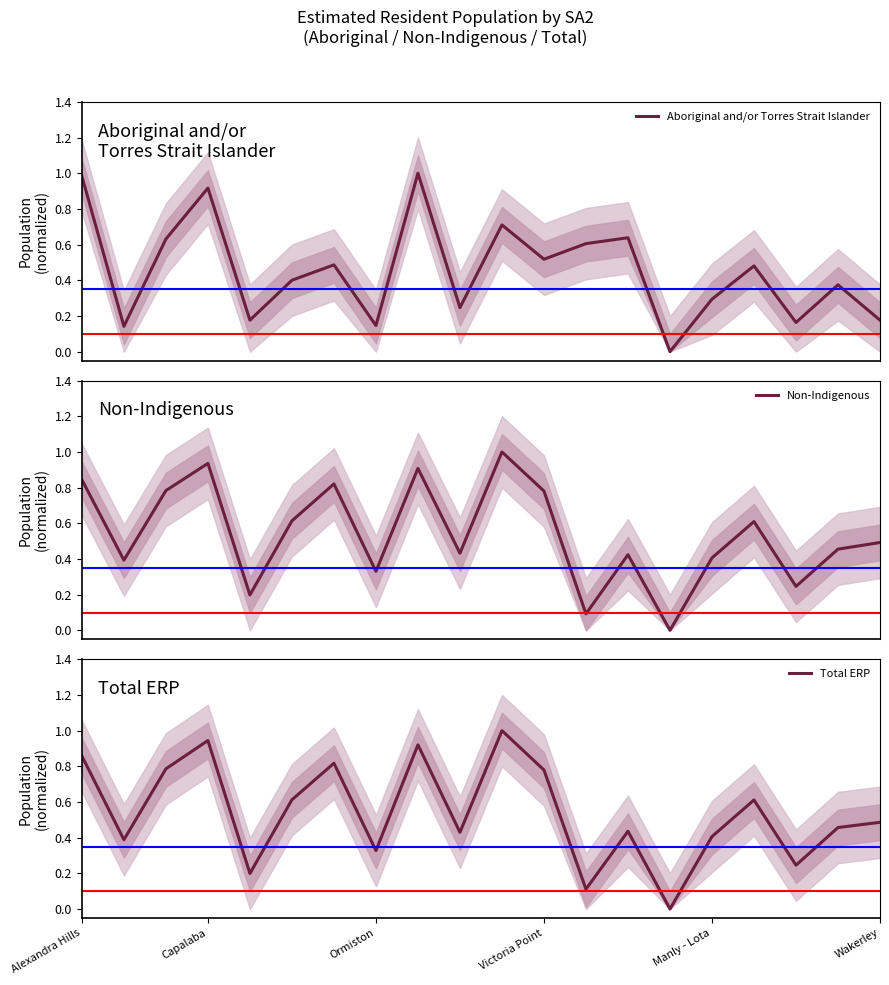

The Non-Indigenous series shows 0.7 at 9. True or false?

False